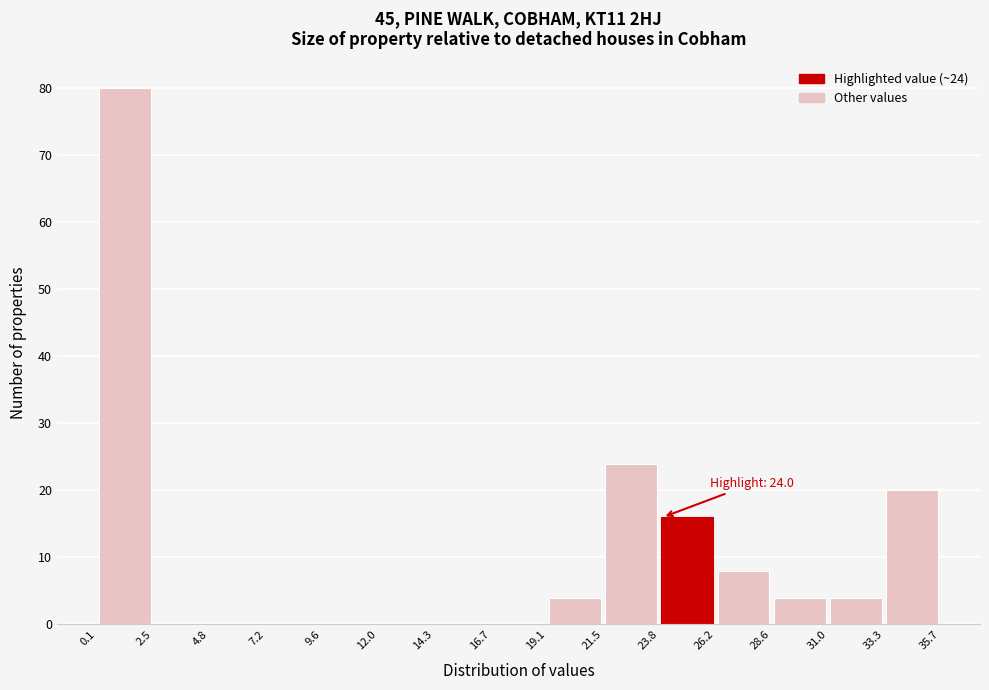

Which range on the x-axis has the tallest bar?

0.1 to 2.5